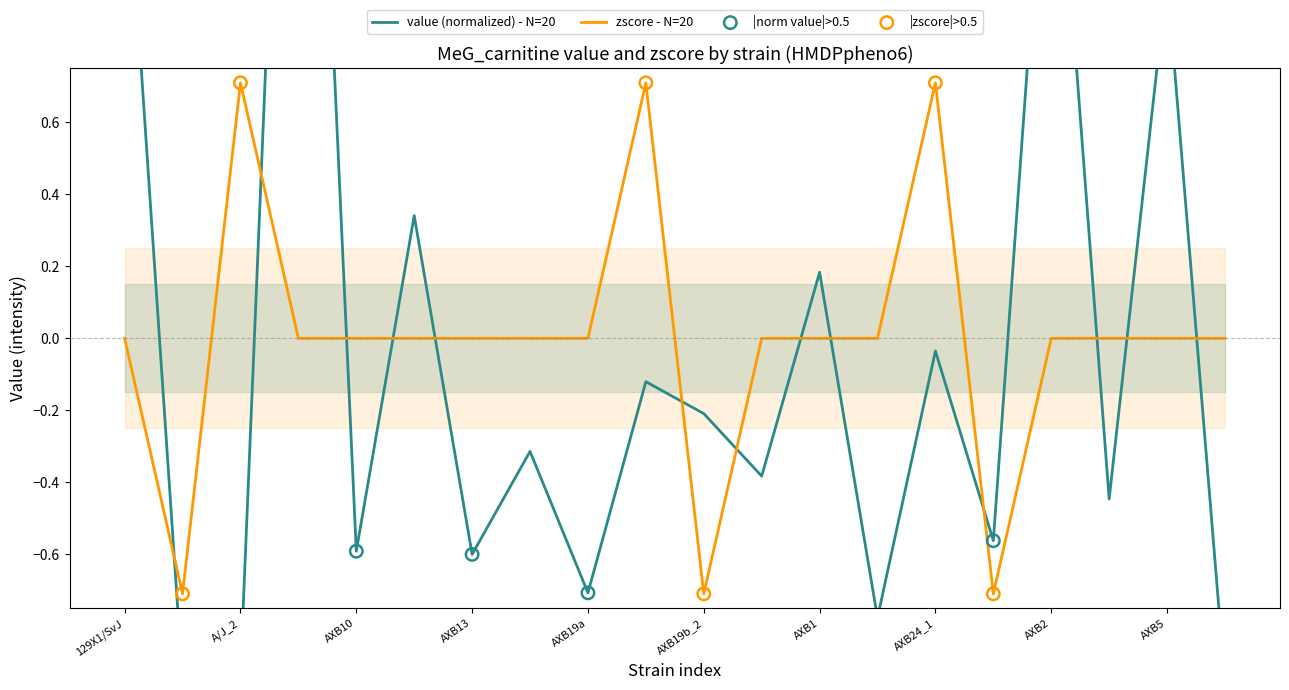

At how many categories does at least one series exceed 0?

9